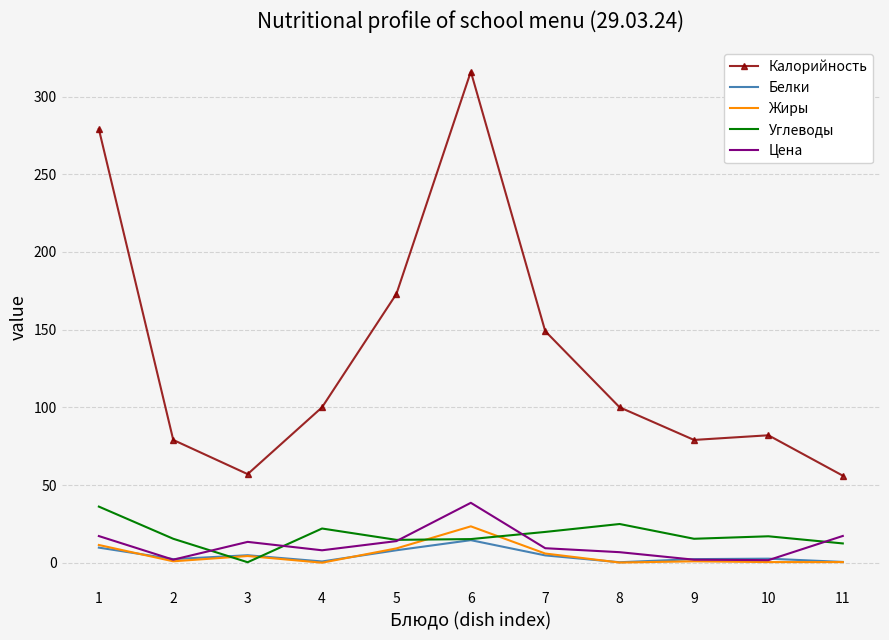

Is the value of Цена at 3 greater than the value of Углеводы at 1?

No